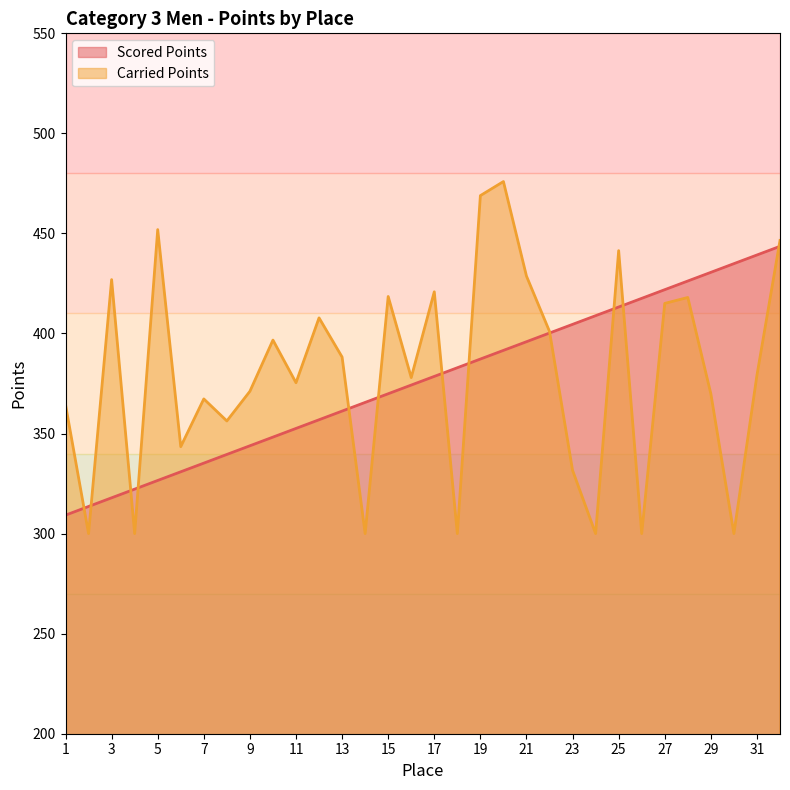

Between 25 and 27, which series saw the biggest shift?

Carried Points